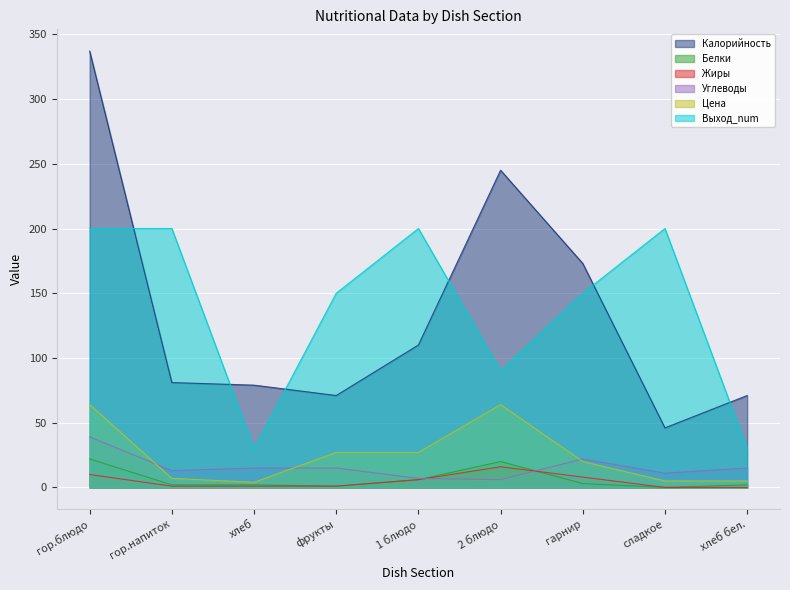

What is the lowest value of the Выход_num series?

30